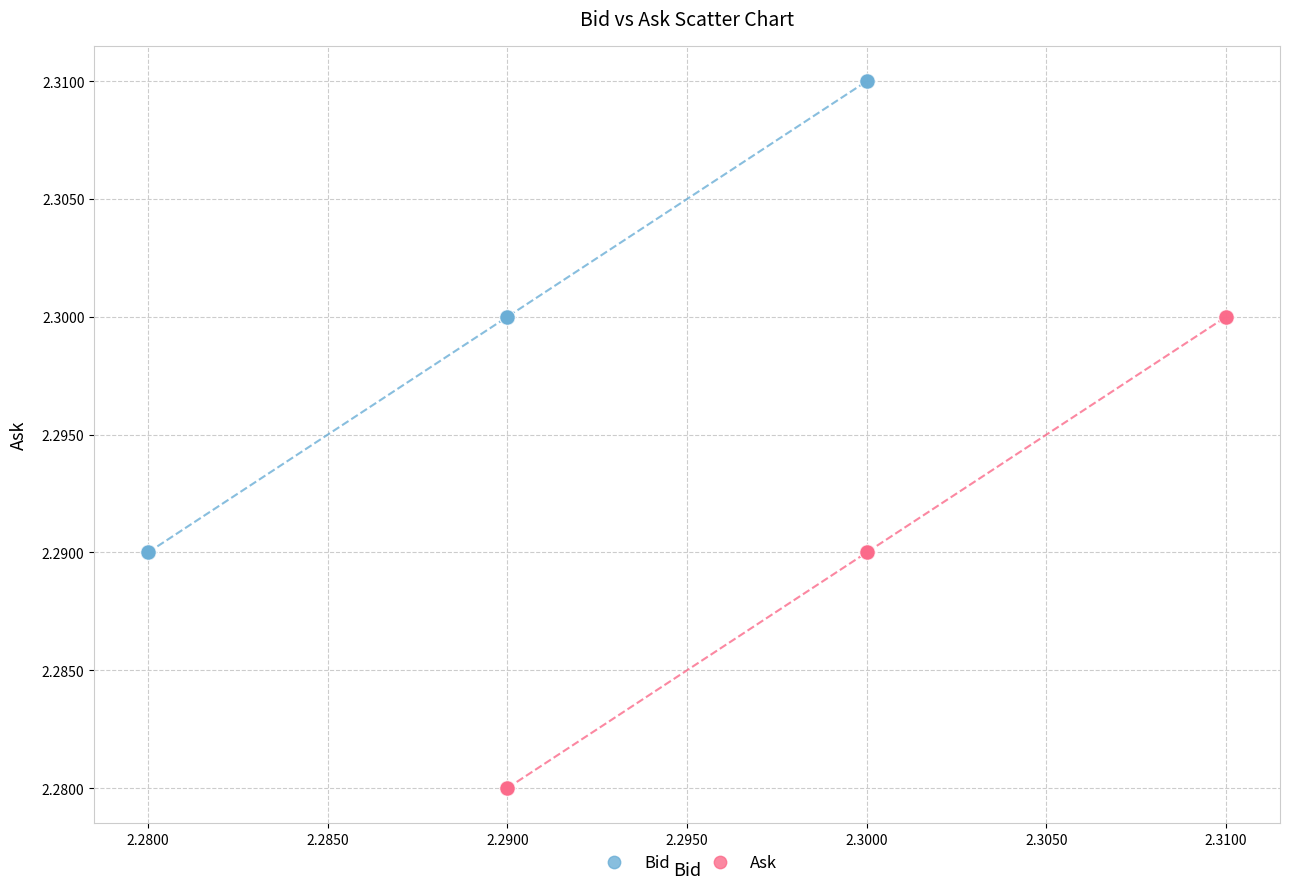

Which series reaches the minimum Y coordinate?

Ask